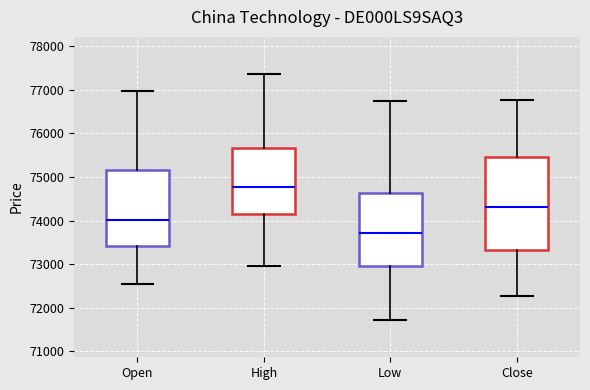

Comparing the boxes themselves (not the whiskers), which one is the tallest?

Close